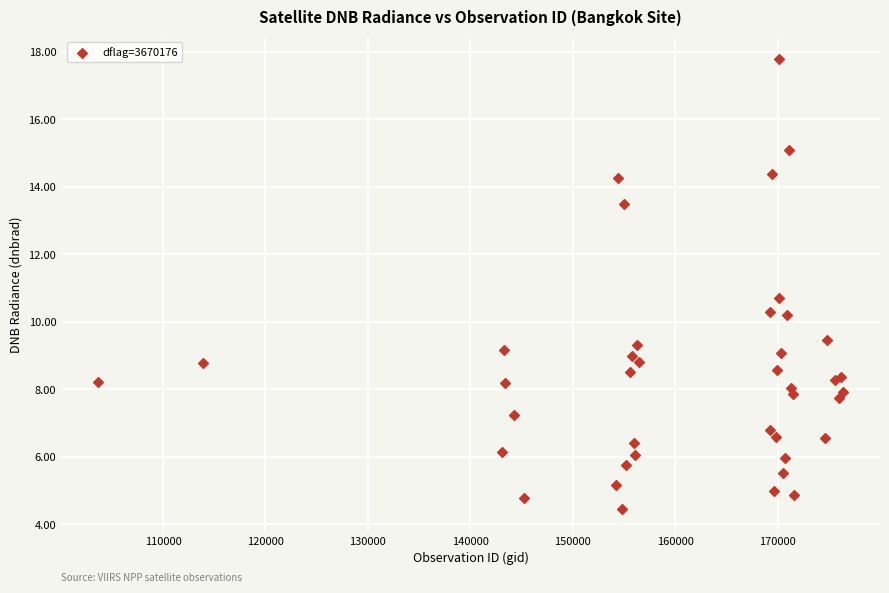

What Y value in the scatter plot is closest to 11?

10.7